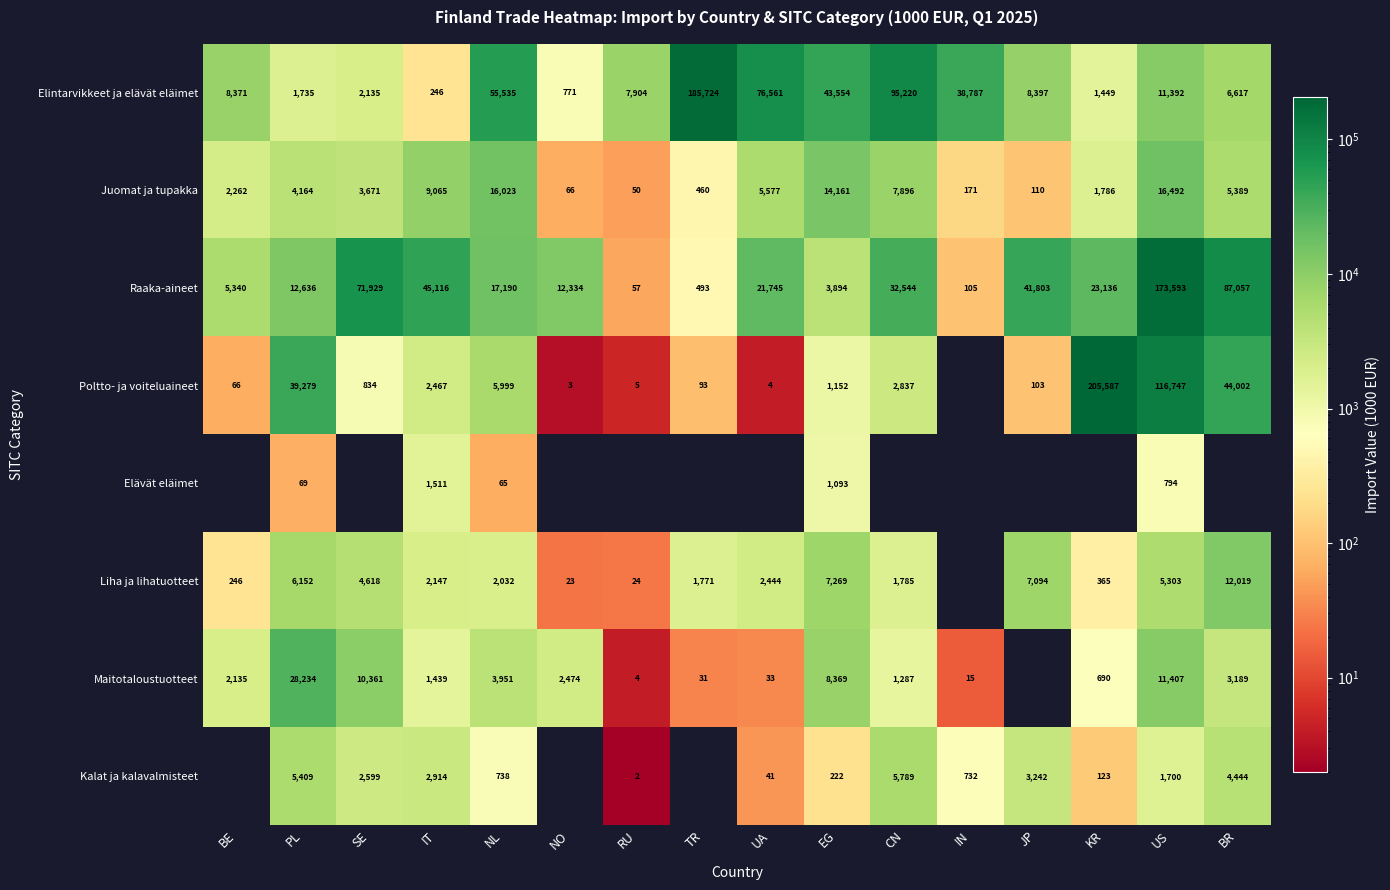

Is it true that Maitotaloustuotteet equals 49088 at PL?

False